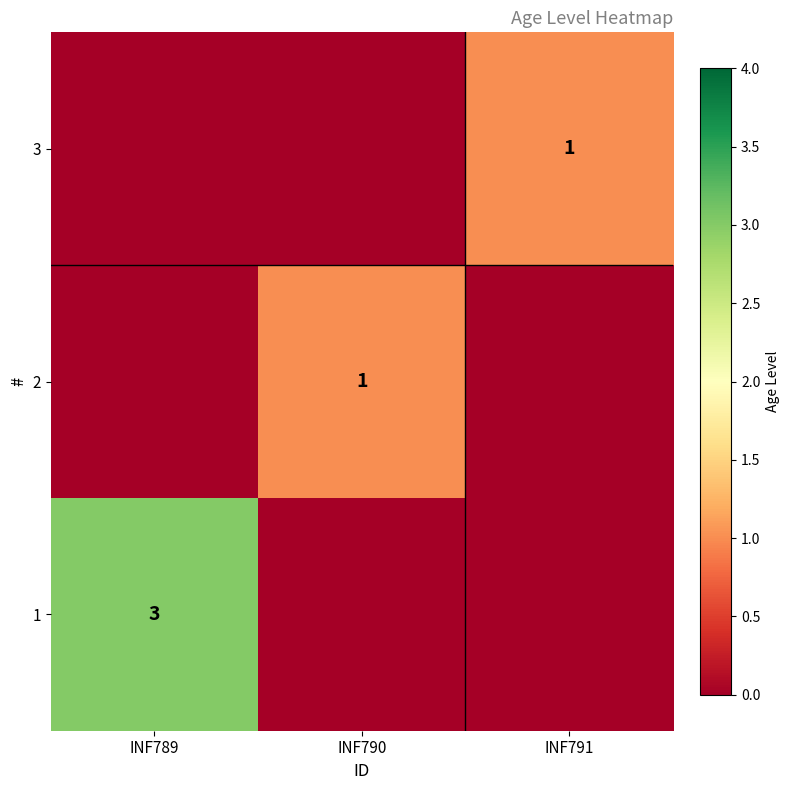

The value of 3 at INF791 is 1. True or false?

True